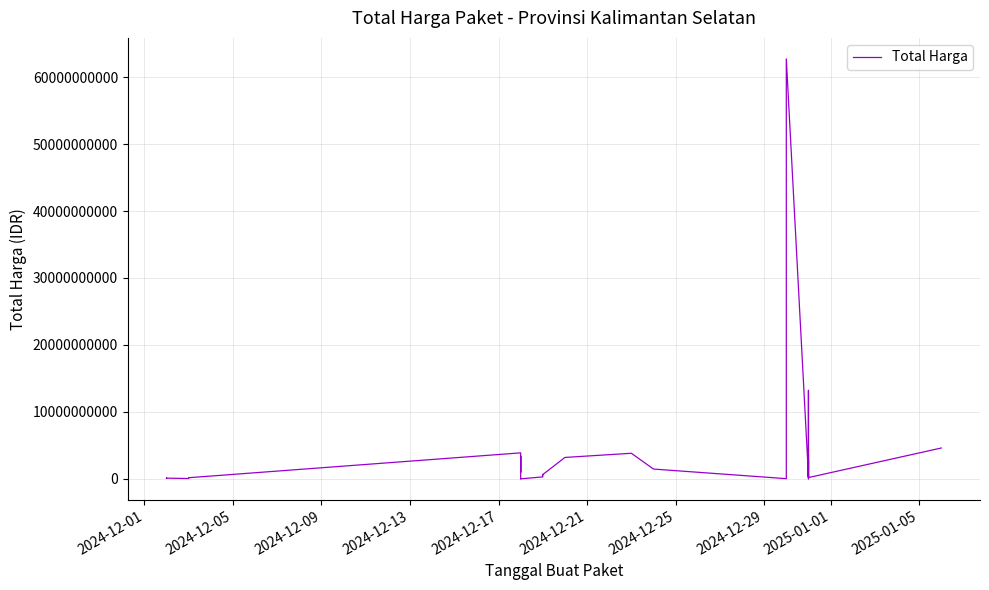

Does the chart have visible grid lines?

Yes